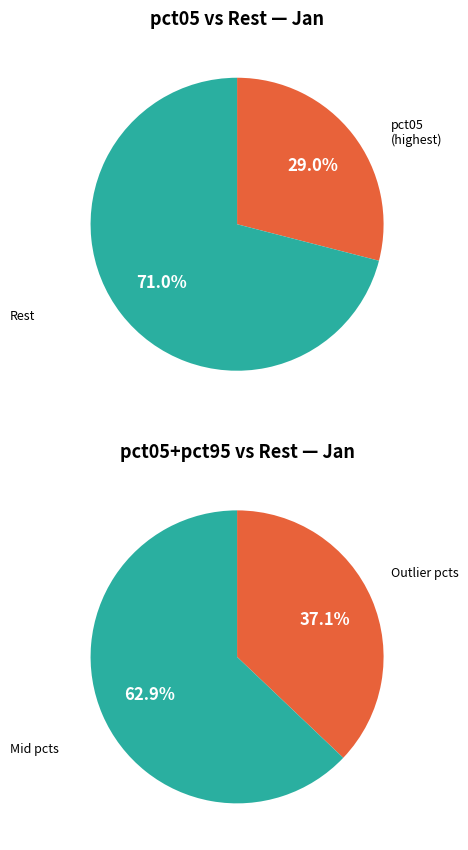

True or false: pct55 accounts for 18% of the total.

False